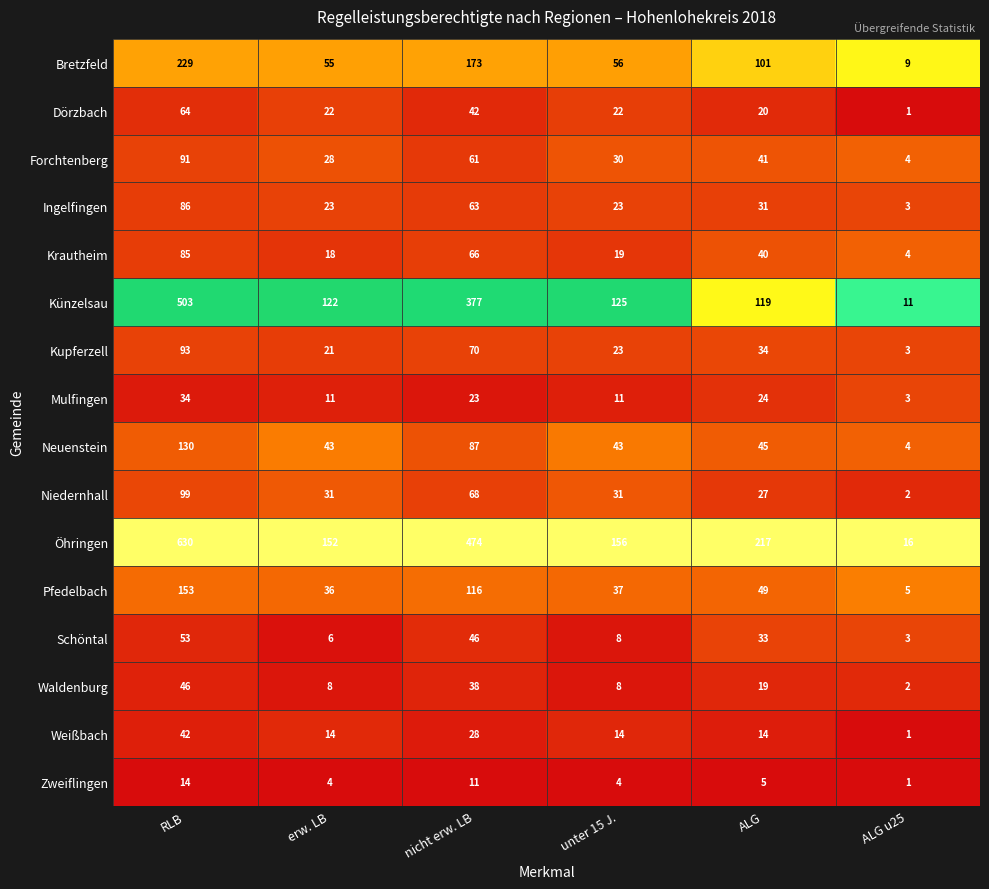

The value of Pfedelbach at RLB is 153. True or false?

True